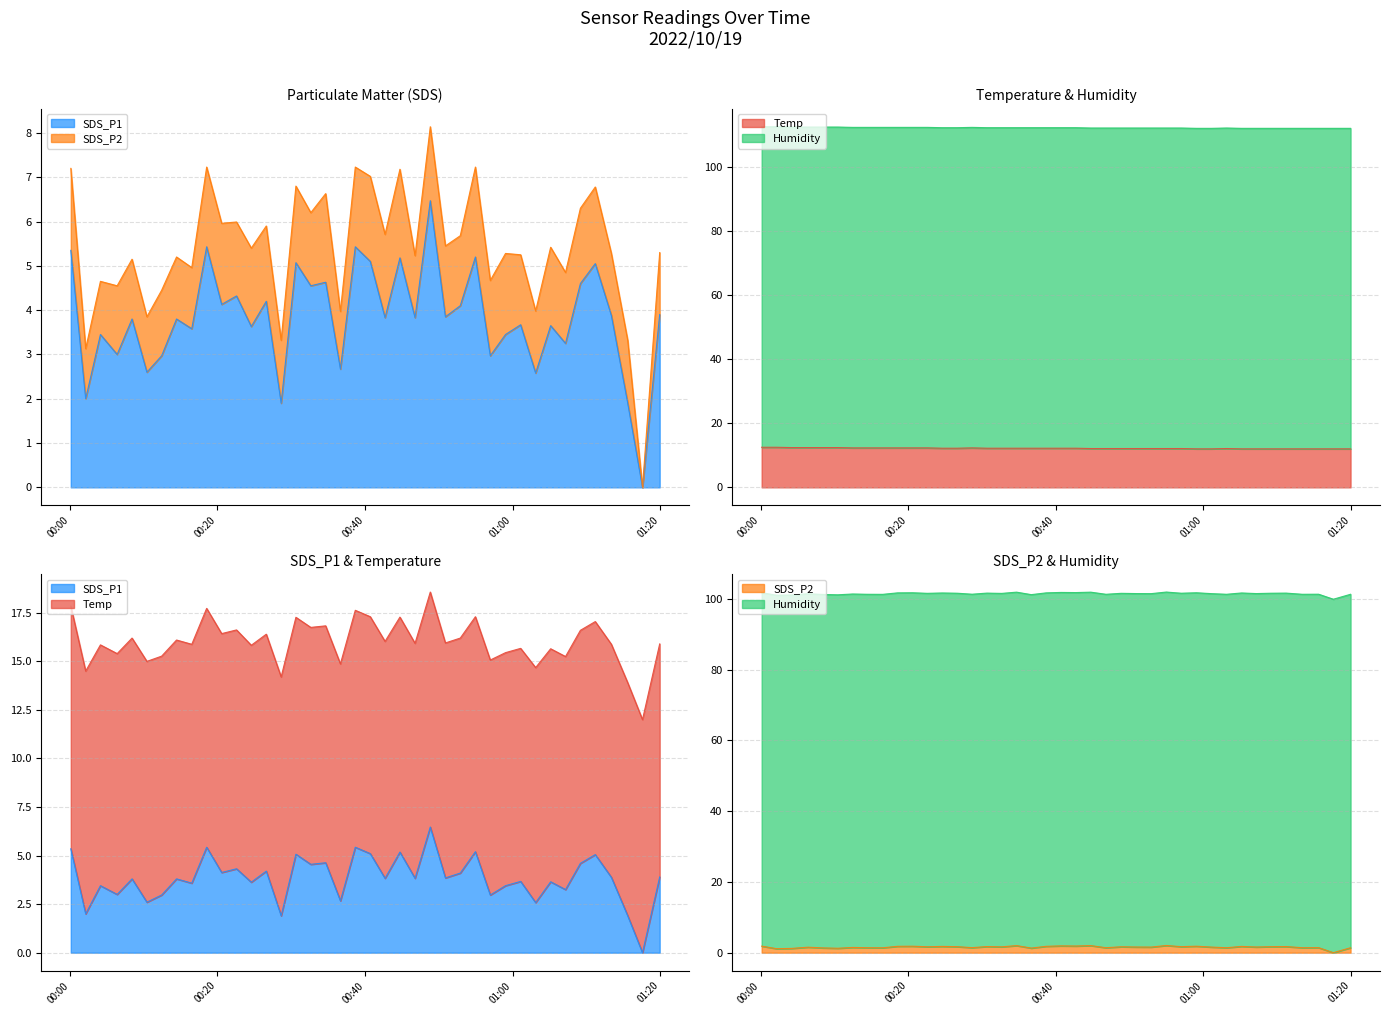

Which has a higher value, 2022/10/19 00:12:26 or 2022/10/19 00:56:59?

2022/10/19 00:12:26